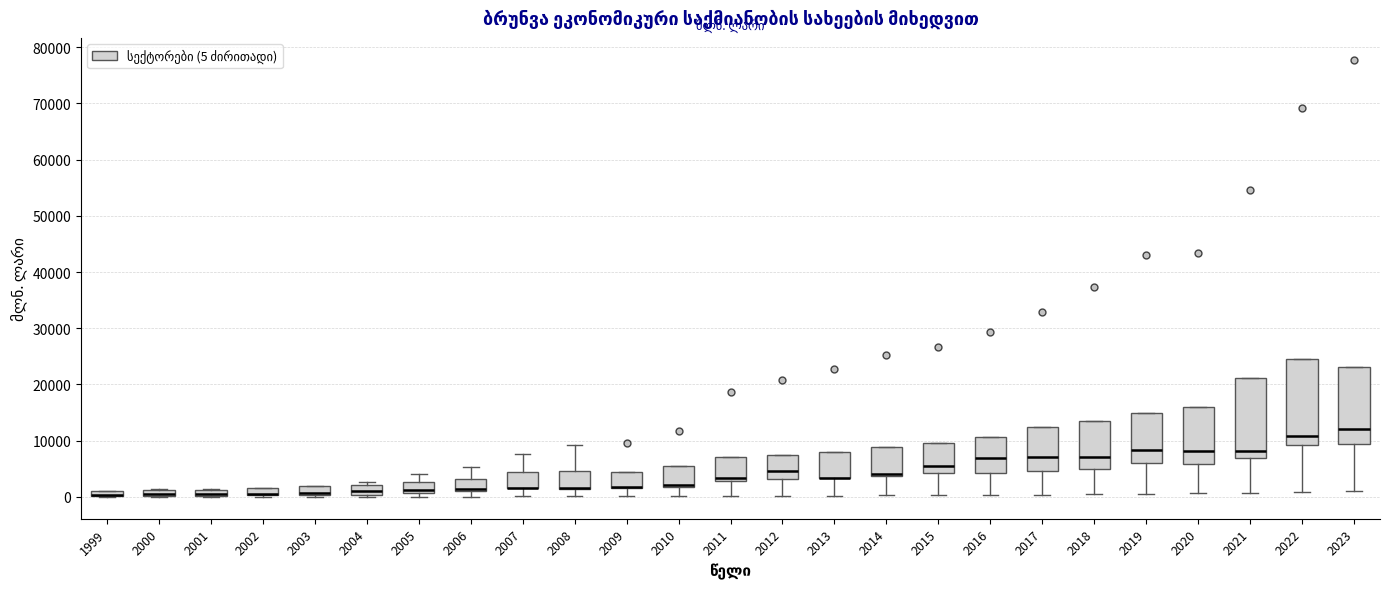

Where is the upper edge of the box at x = 2023 on the y-axis? The values are not printed on the chart, so give them approximately, as read against the axis.

23000